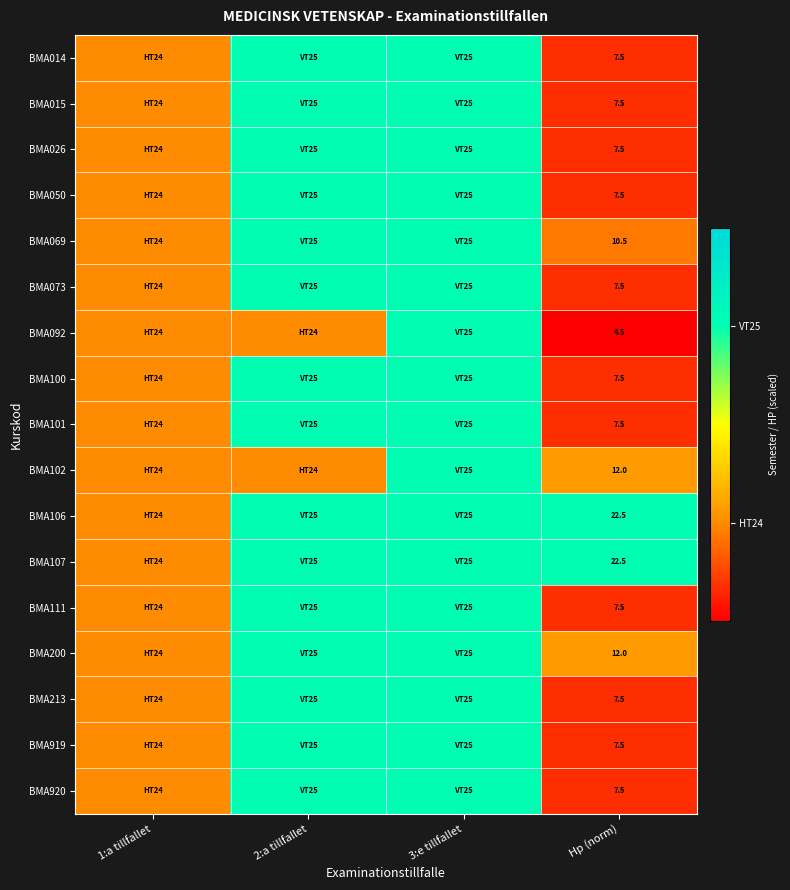

What is the total value across all series at Hp (norm)?

166.5